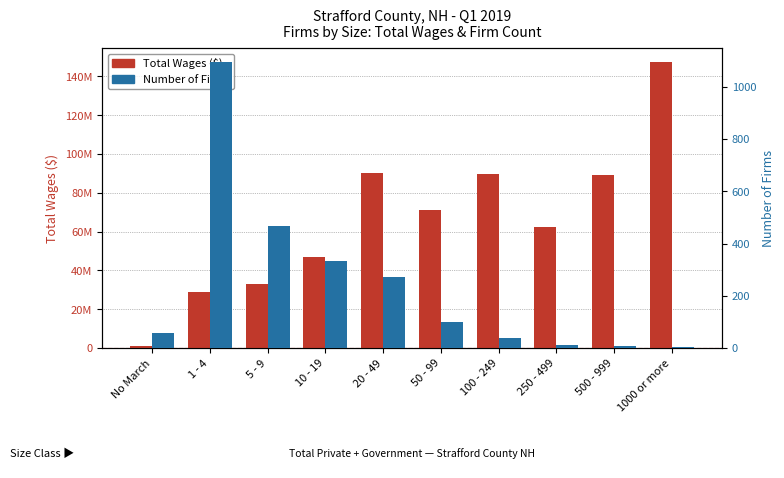

Are the bars grouped side by side (vs. stacked)?

Yes